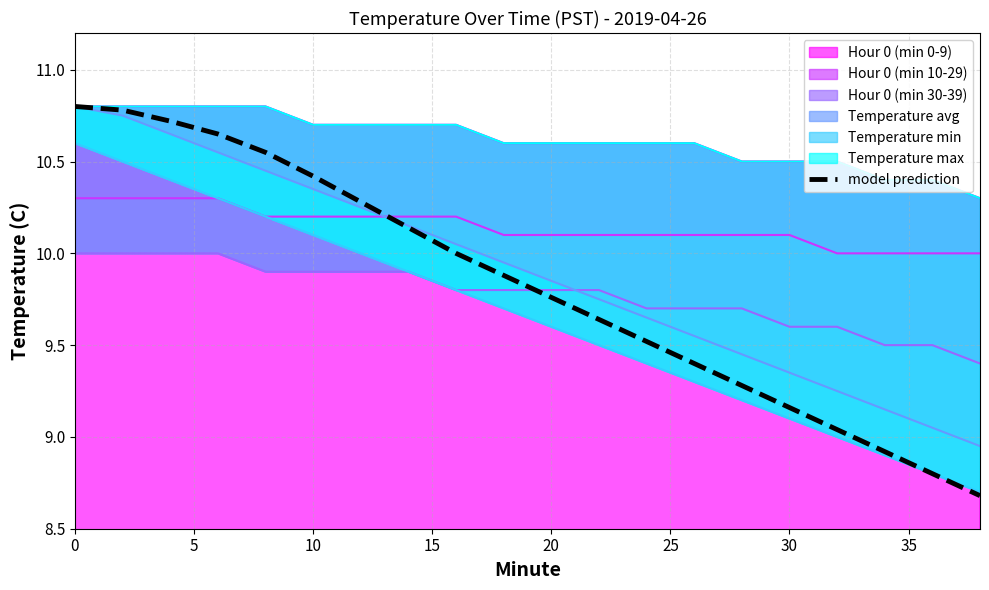

Reading left to right, list all the values displayed in this chart.

10.8	10.8	10.7	10.7	10.6	10.4	10.3	10.1	10.0	9.9	9.8	9.6	9.5	9.4	9.3	9.2	9.0	8.9	8.8	8.7